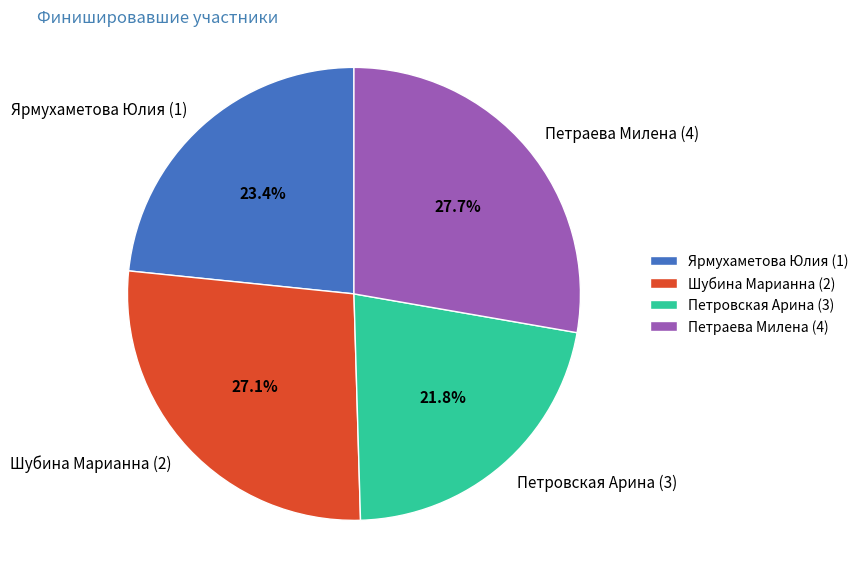

Is Петровская Арина (3) the majority of the pie?

No